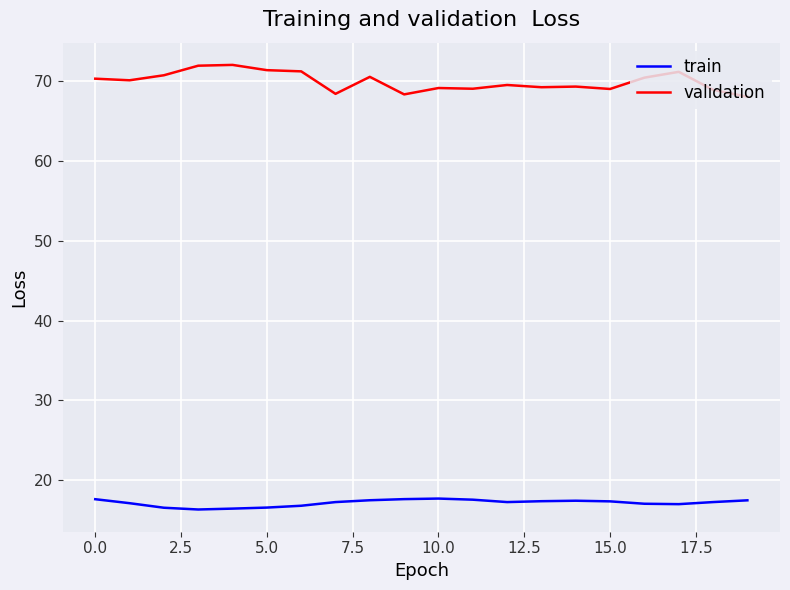

Which series has the largest range (max minus min)?

validation